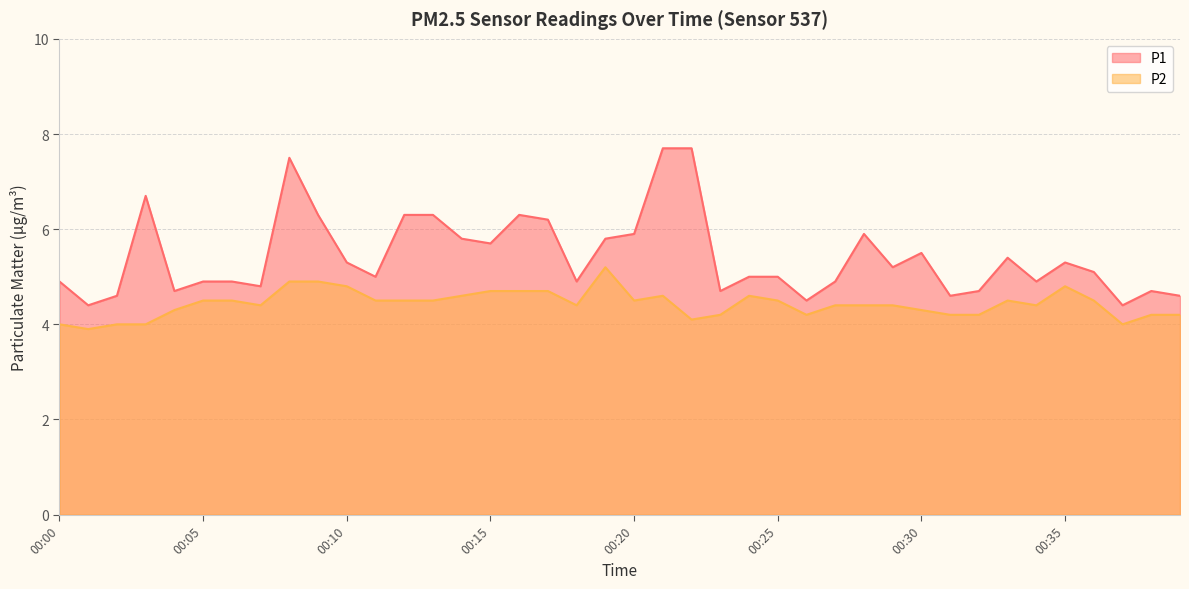

Reading left to right, what are all the values shown in this chart?

P1: 00:00=4.9	00:01=4.4	00:02=4.6	00:03=6.7	00:04=4.7	00:05=4.9	00:06=4.9	00:07=4.8	00:08=7.5	00:09=6.3	00:10=5.3	00:11=5.0	00:12=6.3	00:13=6.3	00:14=5.8	00:15=5.7	00:16=6.3	00:17=6.2	00:18=4.9	00:19=5.8	00:20=5.9	00:21=7.7	00:22=7.7	00:23=4.7	00:24=5.0	00:25=5.0	00:26=4.5	00:27=4.9	00:28=5.9	00:29=5.2	00:30=5.5	00:31=4.6	00:32=4.7	00:33=5.4	00:34=4.9	00:35=5.3	00:36=5.1	00:37=4.4	00:38=4.7	00:39=4.6
P2: 00:00=4.0	00:01=3.9	00:02=4.0	00:03=4.0	00:04=4.3	00:05=4.5	00:06=4.5	00:07=4.4	00:08=4.9	00:09=4.9	00:10=4.8	00:11=4.5	00:12=4.5	00:13=4.5	00:14=4.6	00:15=4.7	00:16=4.7	00:17=4.7	00:18=4.4	00:19=5.2	00:20=4.5	00:21=4.6	00:22=4.1	00:23=4.2	00:24=4.6	00:25=4.5	00:26=4.2	00:27=4.4	00:28=4.4	00:29=4.4	00:30=4.3	00:31=4.2	00:32=4.2	00:33=4.5	00:34=4.4	00:35=4.8	00:36=4.5	00:37=4.0	00:38=4.2	00:39=4.2